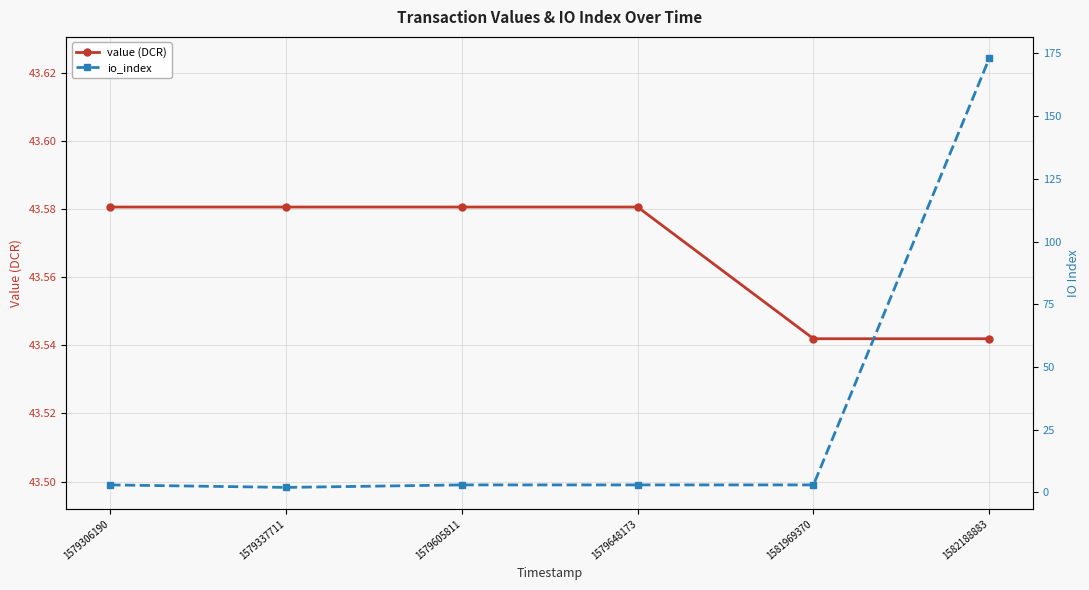

Between which two adjacent categories do io_index and value (DCR) first intersect?

1581969370 and 1582188883